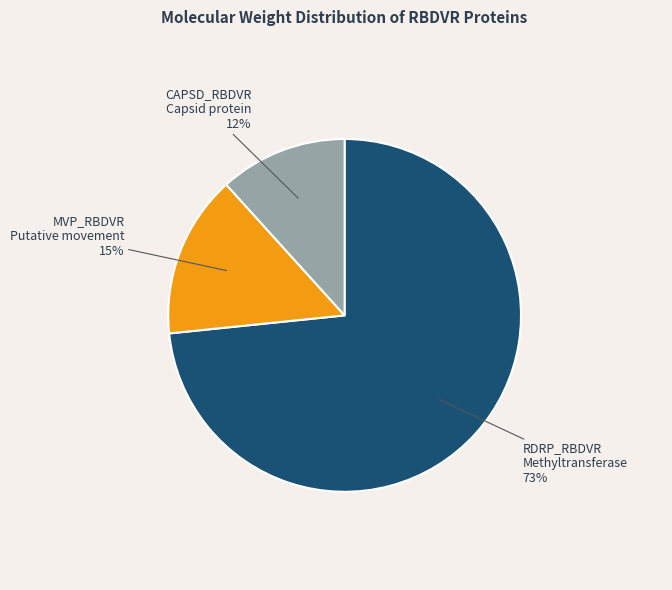

Which has a higher value, CAPSD_RBDVR Capsid protein 12% or RDRP_RBDVR Methyltransferase 73%?

RDRP_RBDVR Methyltransferase 73%